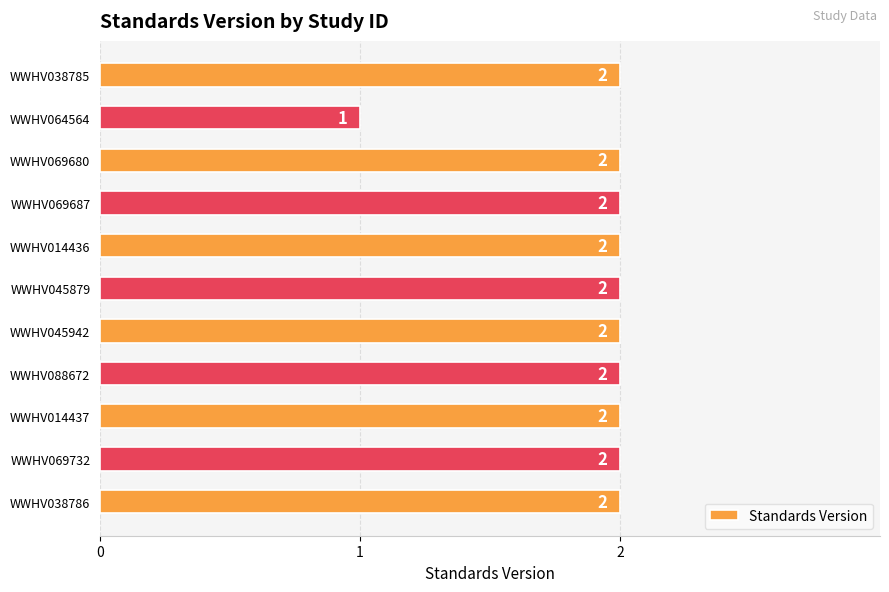

The chart shows a value of 1 at WWHV038786. True or false?

False